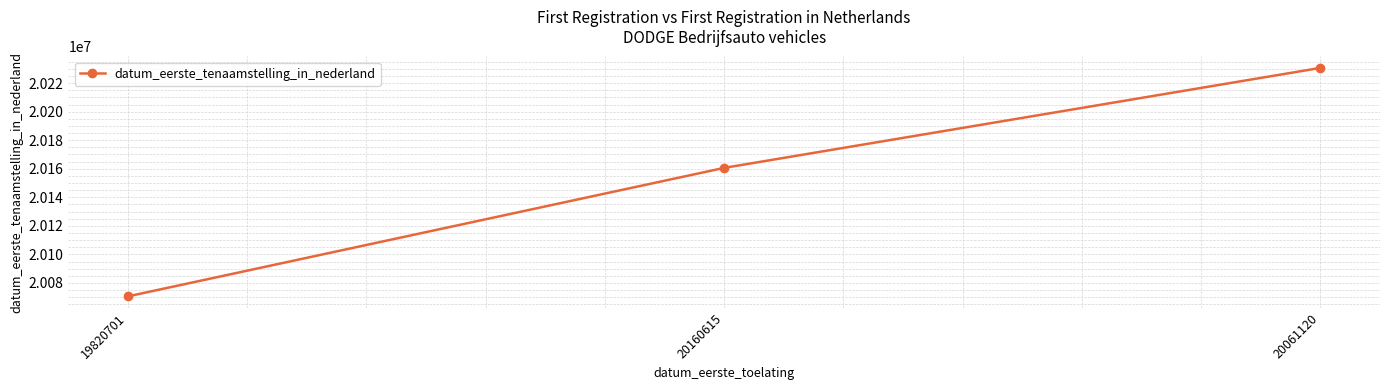

What is the average value?

20153958